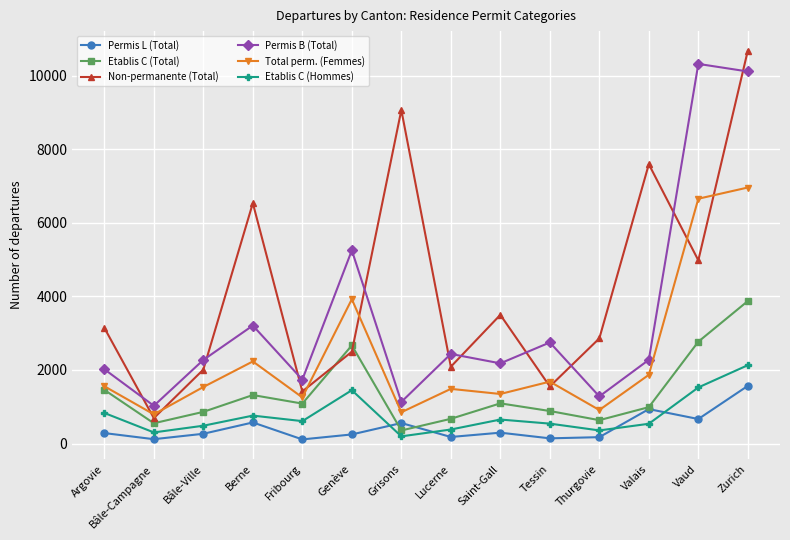

What is the maximum value for Etablis C (Total)?

3874